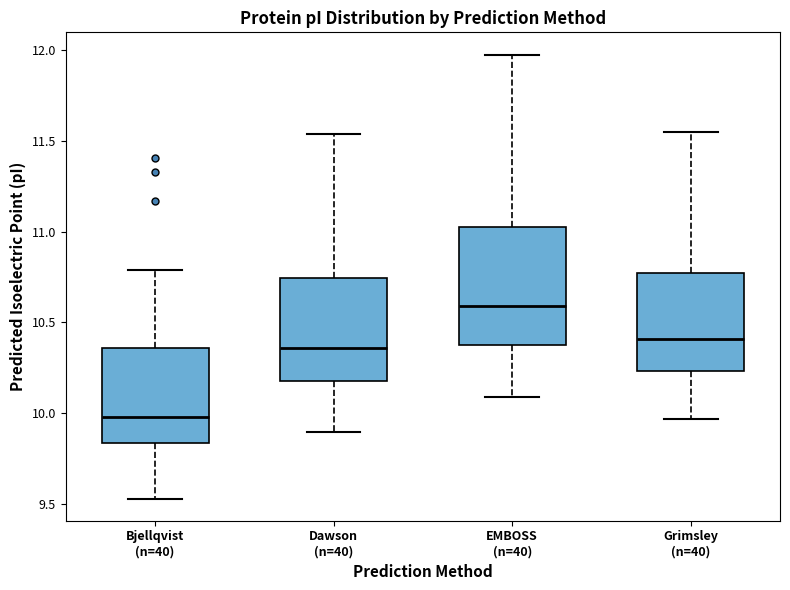

Which box has the highest median line?

EMBOSS (n=40)